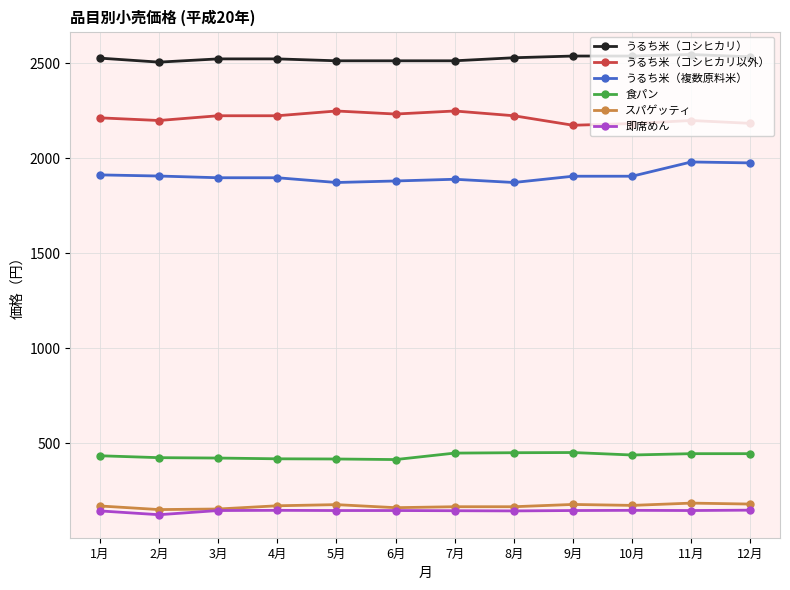

Between 9月 and 12月, which series saw the biggest shift?

うるち米（複数原料米）